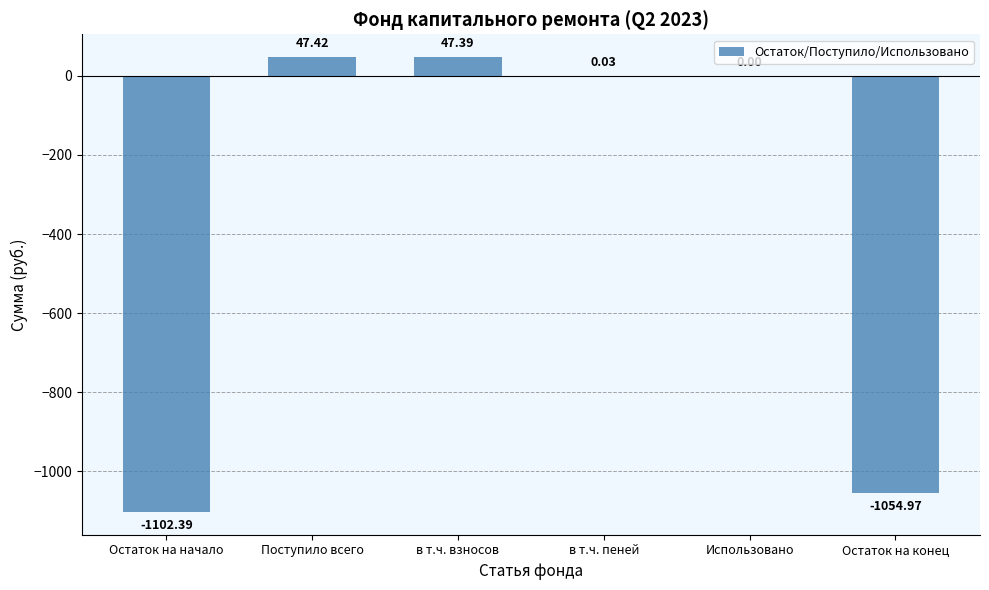

What is the sum of the values at Остаток на начало and Поступило всего?

-1055.0